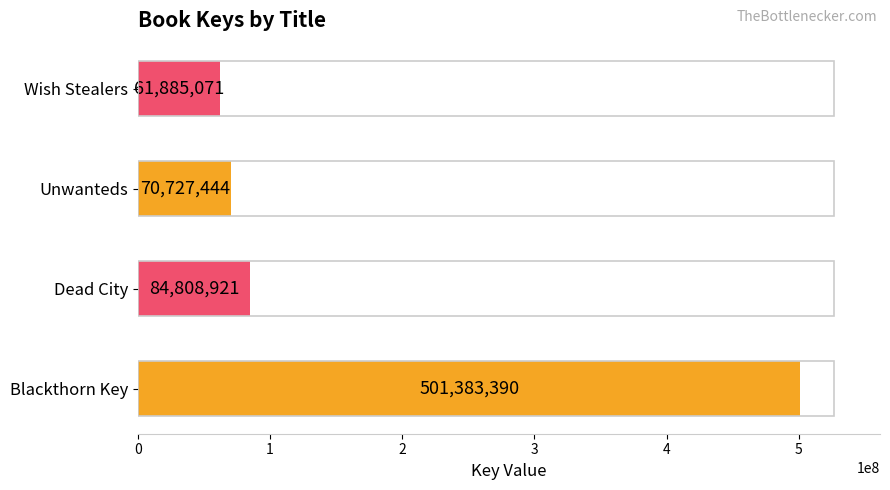

The chart shows a value of 84808921 at Dead City. True or false?

True